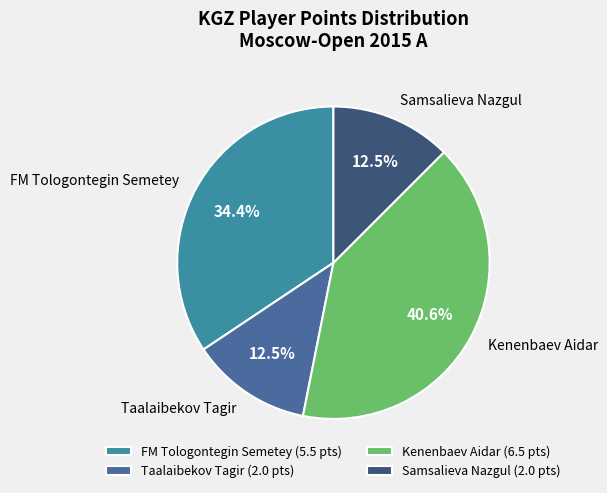

To the nearest percent, what is the difference between the FM Tologontegin Semetey and Taalaibekov Tagir slice percentages?

22%